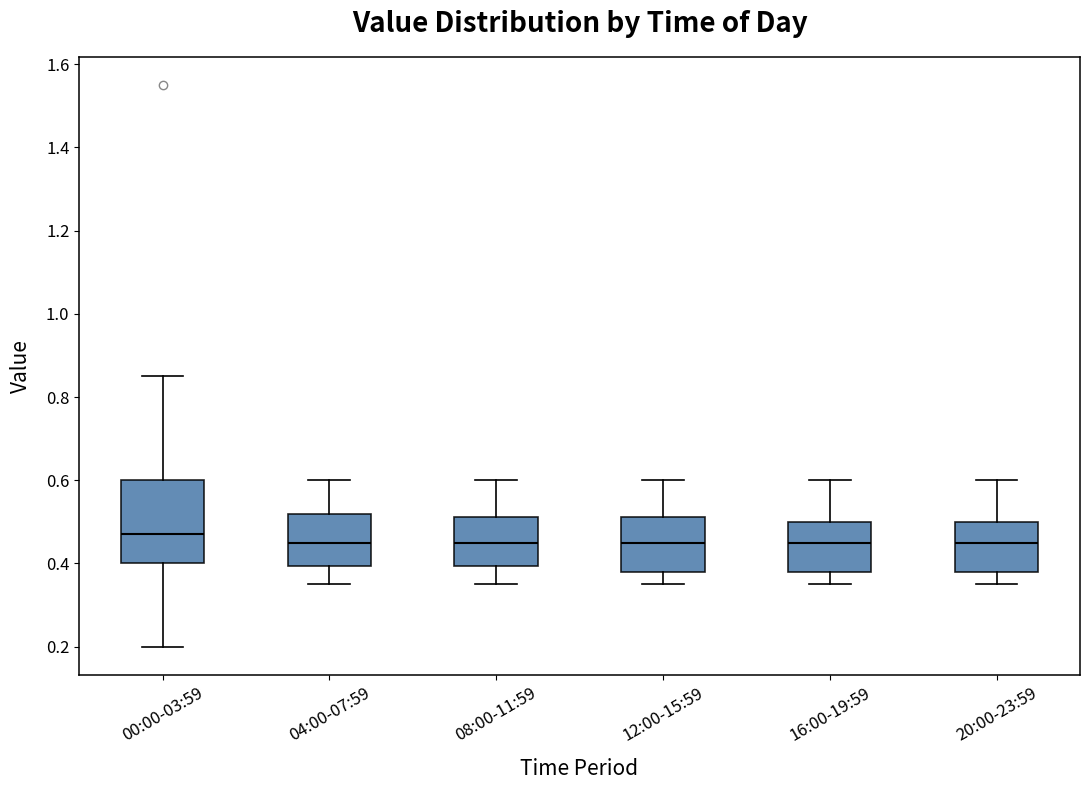

Reading left to right, transcribe this box plot: for each box, give where its median line is, the range the box spans, and where its two whiskers end, as read against the y-axis. The values are not printed on the chart, so give them approximately, as read against the axis.

00:00-03:59: median 0.48, box 0.40 to 0.60, whiskers 0.20 to 0.86
04:00-07:59: median 0.46, box 0.40 to 0.52, whiskers 0.36 to 0.60
08:00-11:59: median 0.46, box 0.40 to 0.52, whiskers 0.36 to 0.60
12:00-15:59: median 0.46, box 0.38 to 0.52, whiskers 0.36 to 0.60
16:00-19:59: median 0.46, box 0.38 to 0.50, whiskers 0.36 to 0.60
20:00-23:59: median 0.46, box 0.38 to 0.50, whiskers 0.36 to 0.60